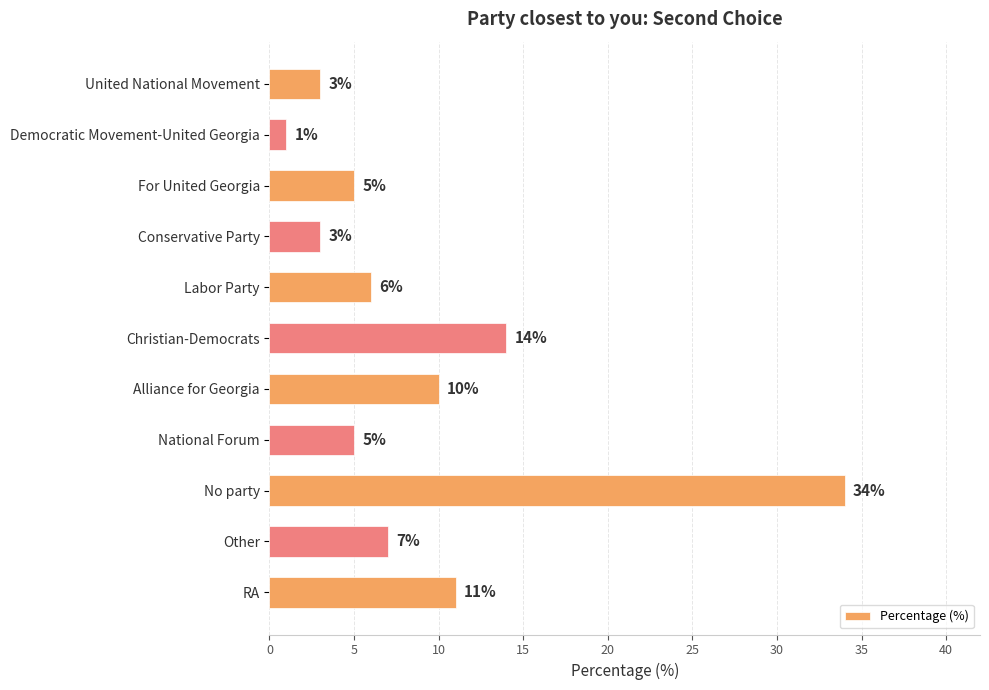

What is the ratio of the value at Other to the value at United National Movement?

2.3